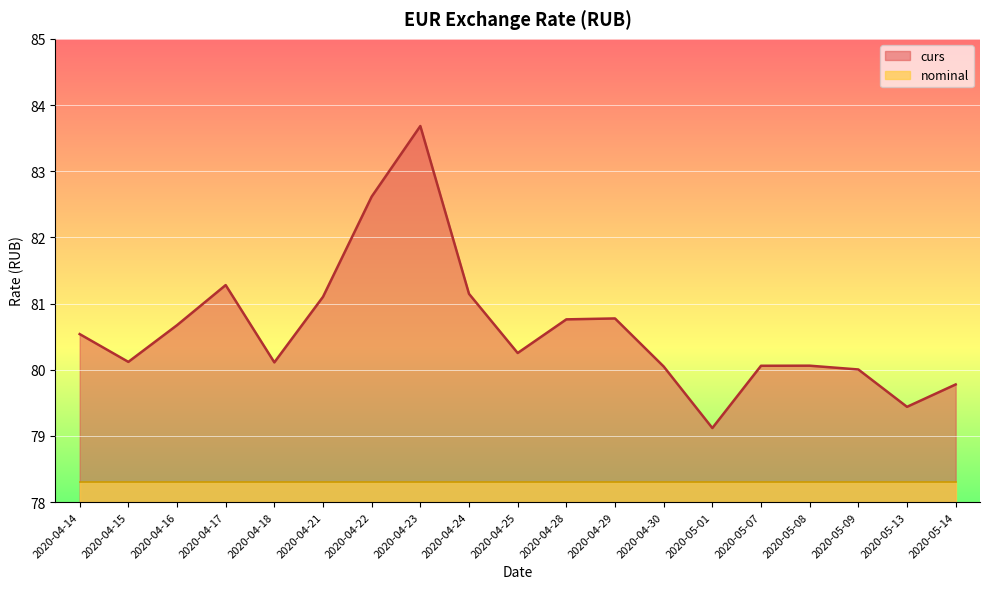

How many distinct data groups are displayed?

2